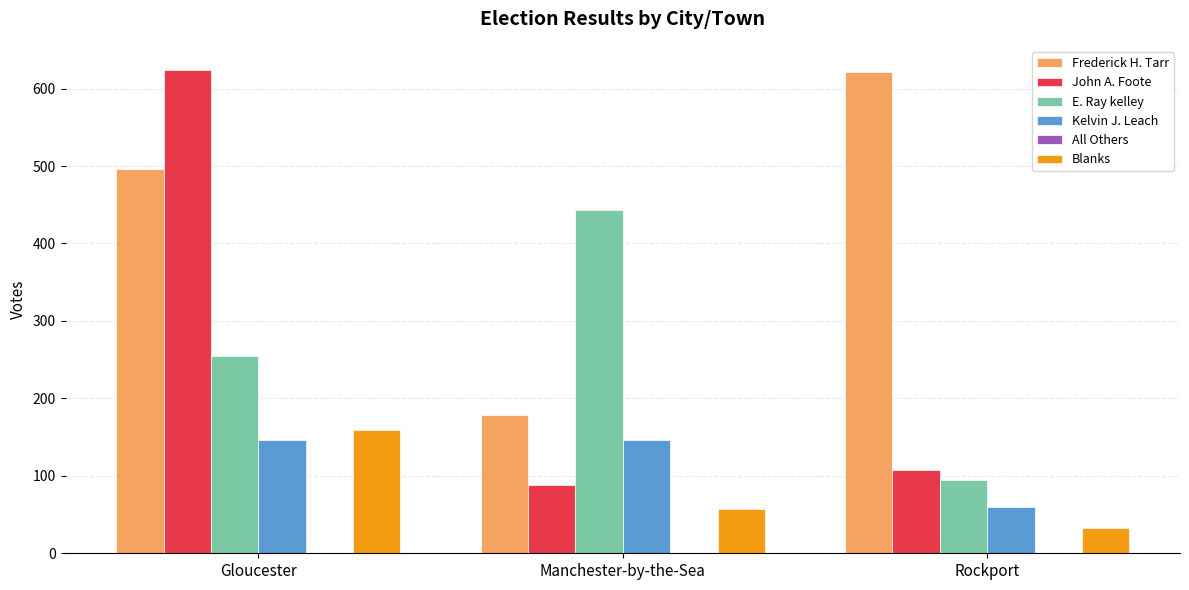

What is the total value across all series at Gloucester?

1680